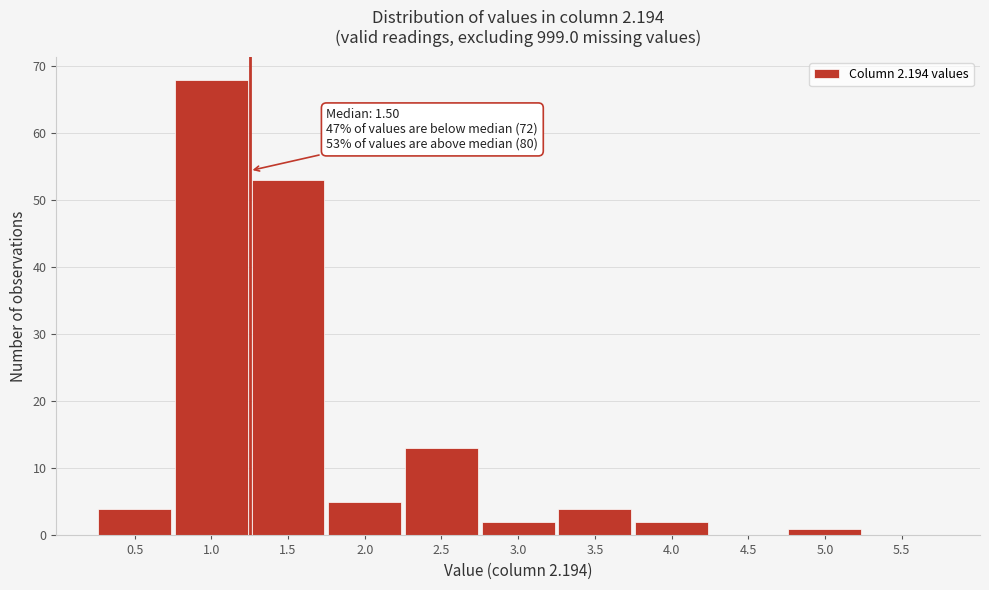

Reading left to right, list all the values displayed in this chart.

0.5=4	1.0=68	1.5=53	2.0=5	2.5=13	3.0=2	3.5=4	4.0=2	4.5=0	5.0=1	5.5=0